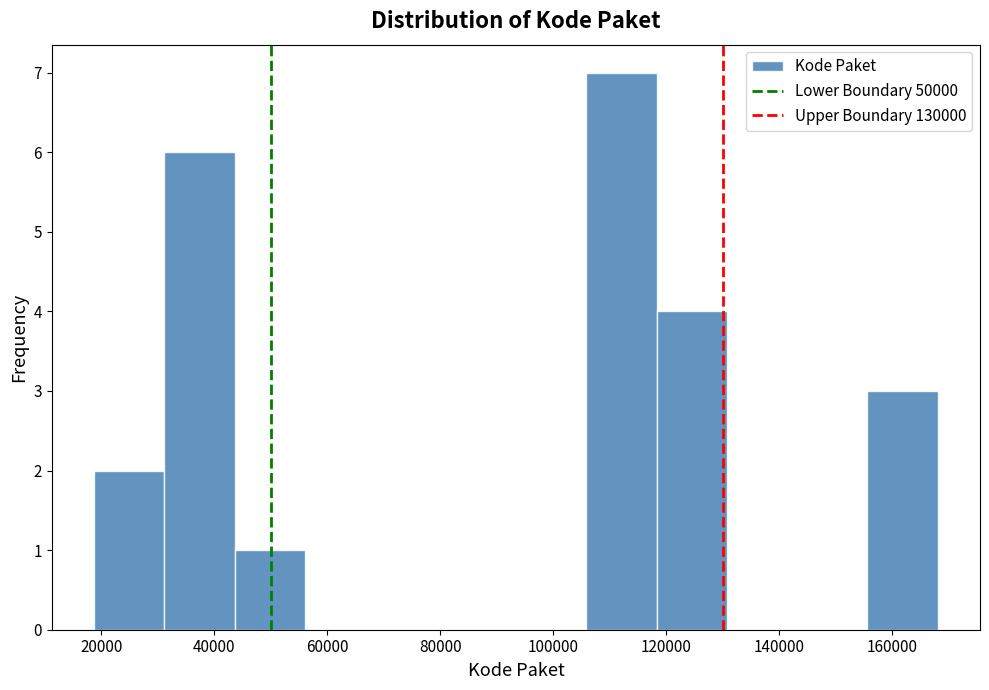

Which range on the x-axis has the tallest bar?

106000 to 118000